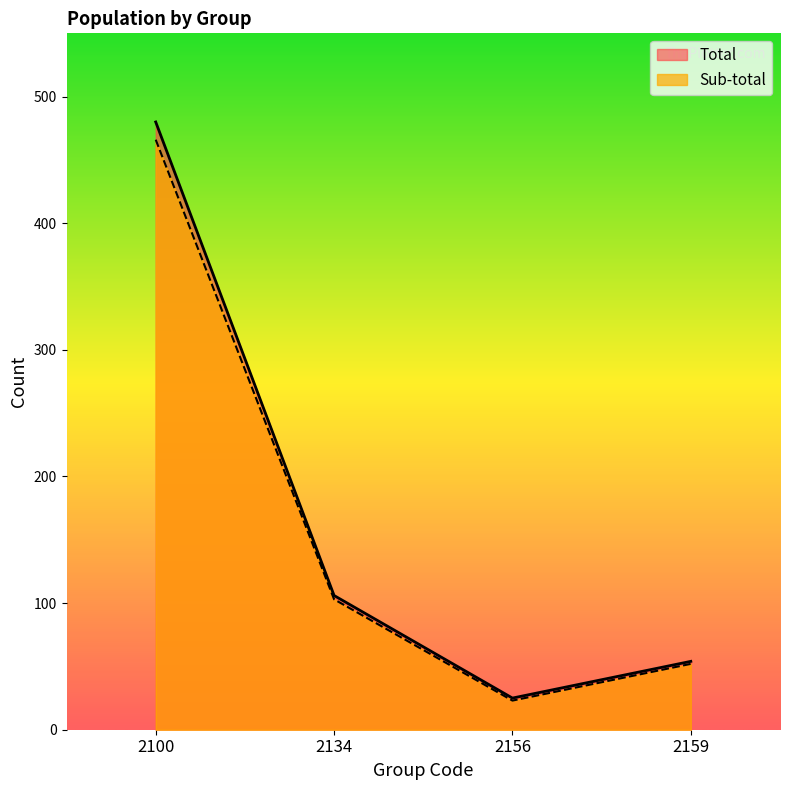

Which series has the largest total across all categories?

Total